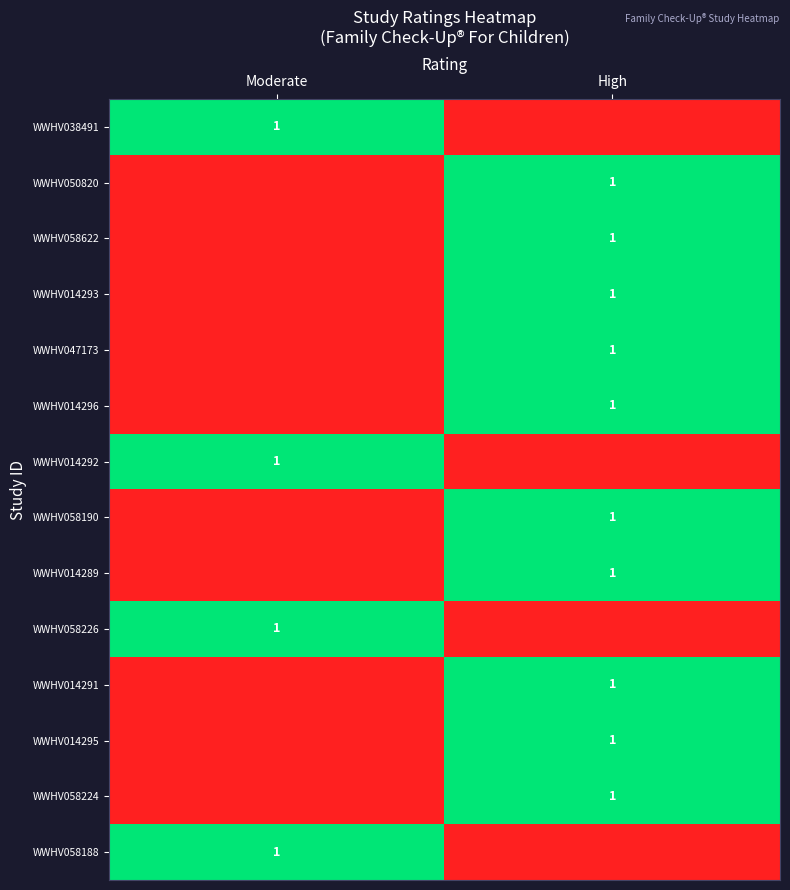

The WWHV038491 series shows 1 at Moderate. True or false?

True